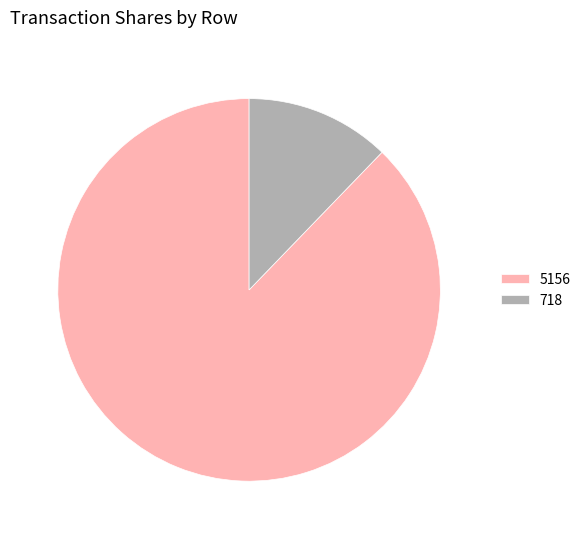

What is the smallest slice in the pie chart?

718